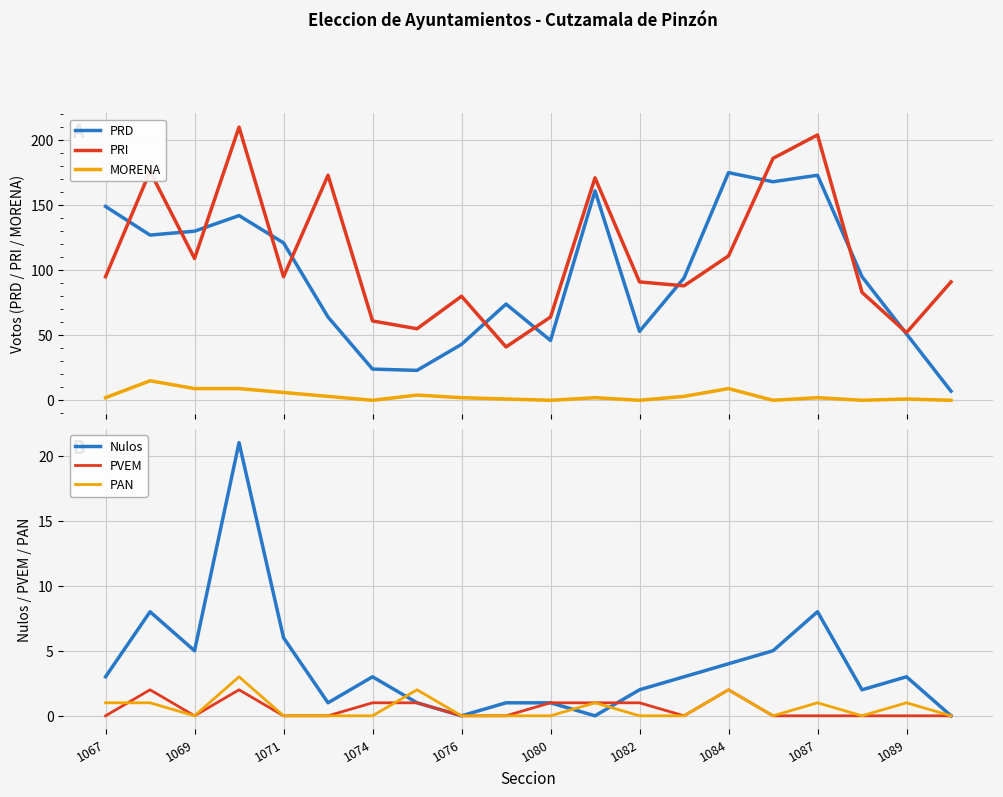

True or false: PRD and Nulos intersect in this chart.

False